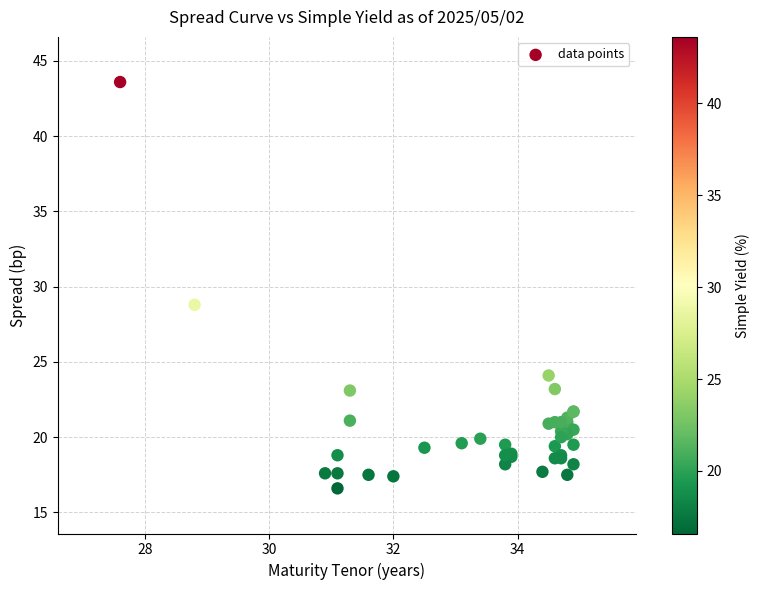

What Y value in the scatter plot is closest to 30?

28.8